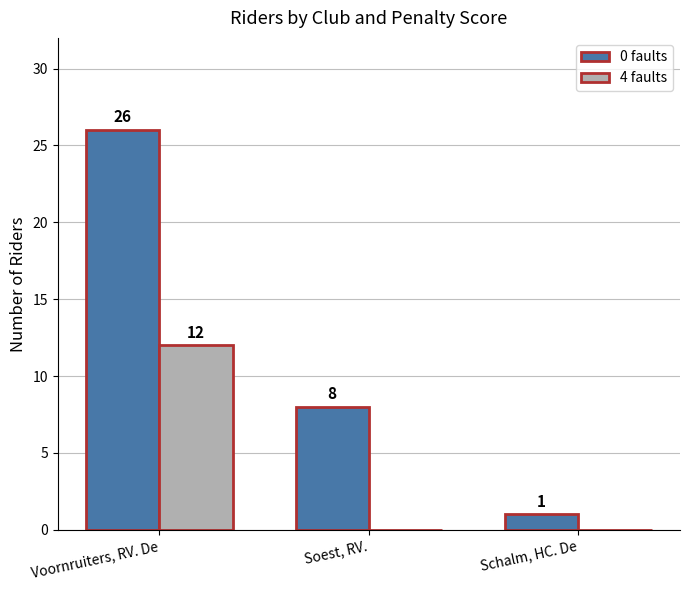

The value of 4 faults at Voornruiters, RV. De is 12. True or false?

True